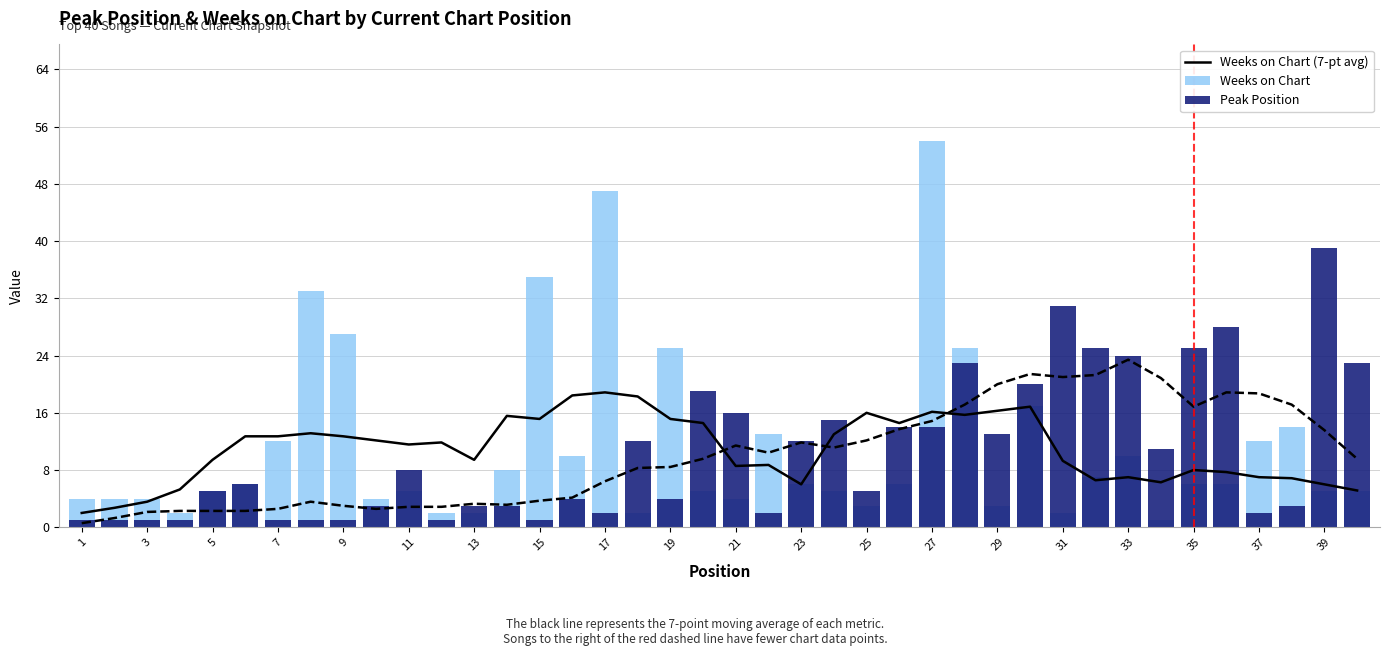

The Weeks on Chart (7-pt avg) series shows 12.7 at 9. True or false?

True